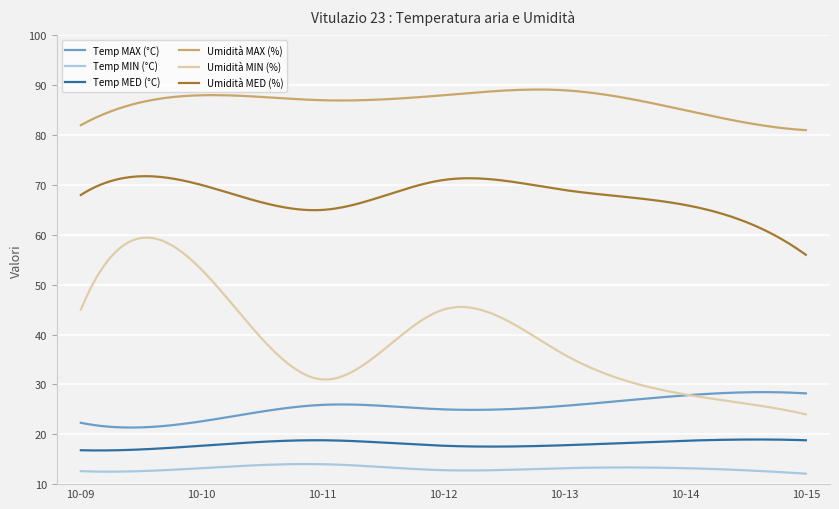

List the series in order of their peak value, highest first.

Umidità MAX (%), Umidità MED (%), Umidità MIN (%), Temp MAX (°C), Temp MED (°C), Temp MIN (°C)